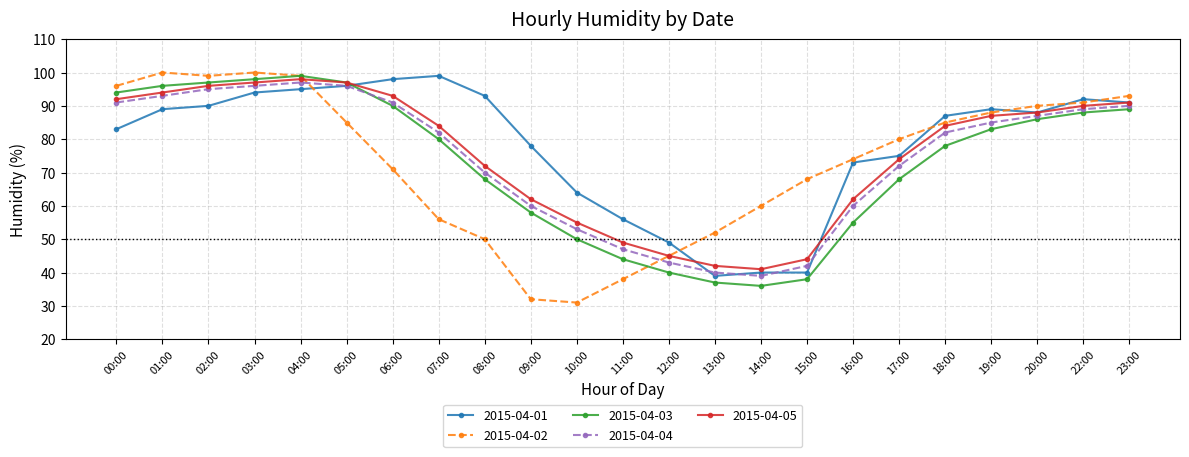

What is the difference between the maximum and minimum values in the 2015-04-03 series?

63